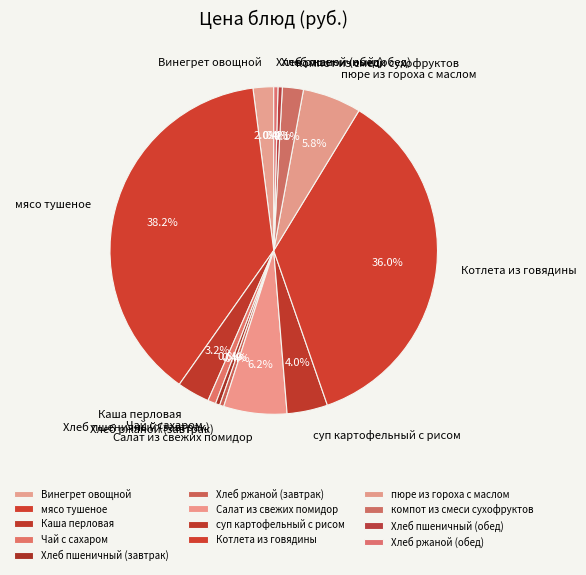

Does Салат из свежих помидор represent more than half of the total?

No